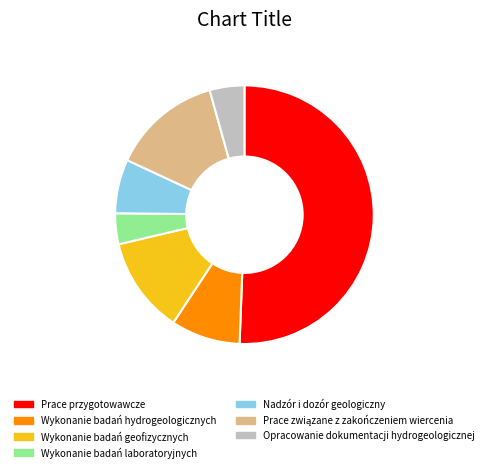

How many slices are in this pie chart?

7